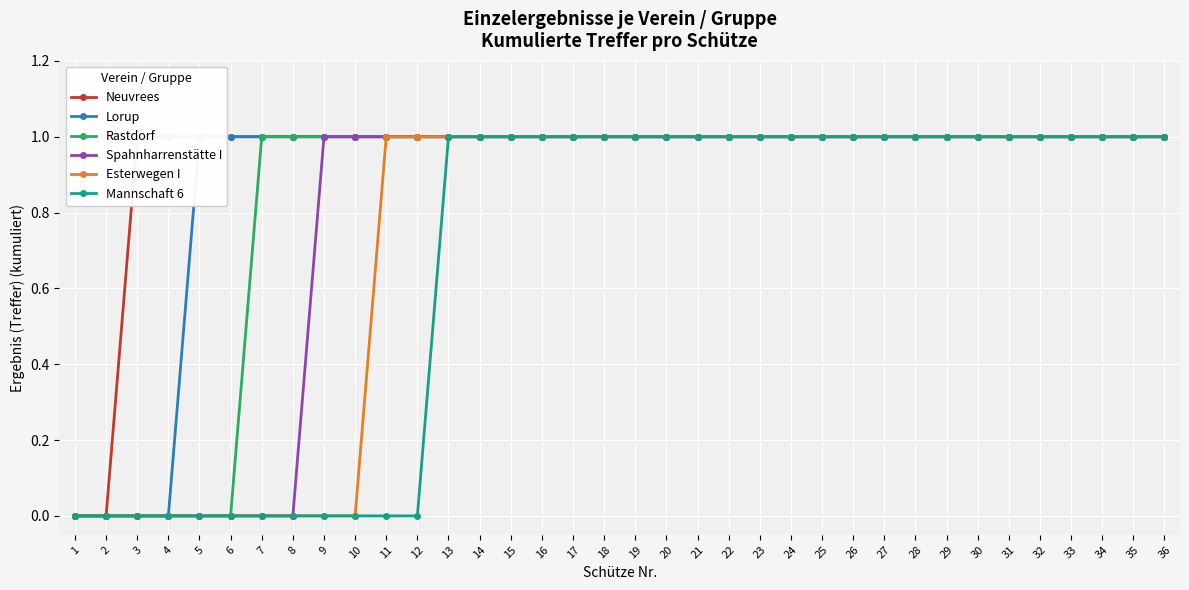

What is the difference between the maximum and minimum values in the Neuvrees series?

1